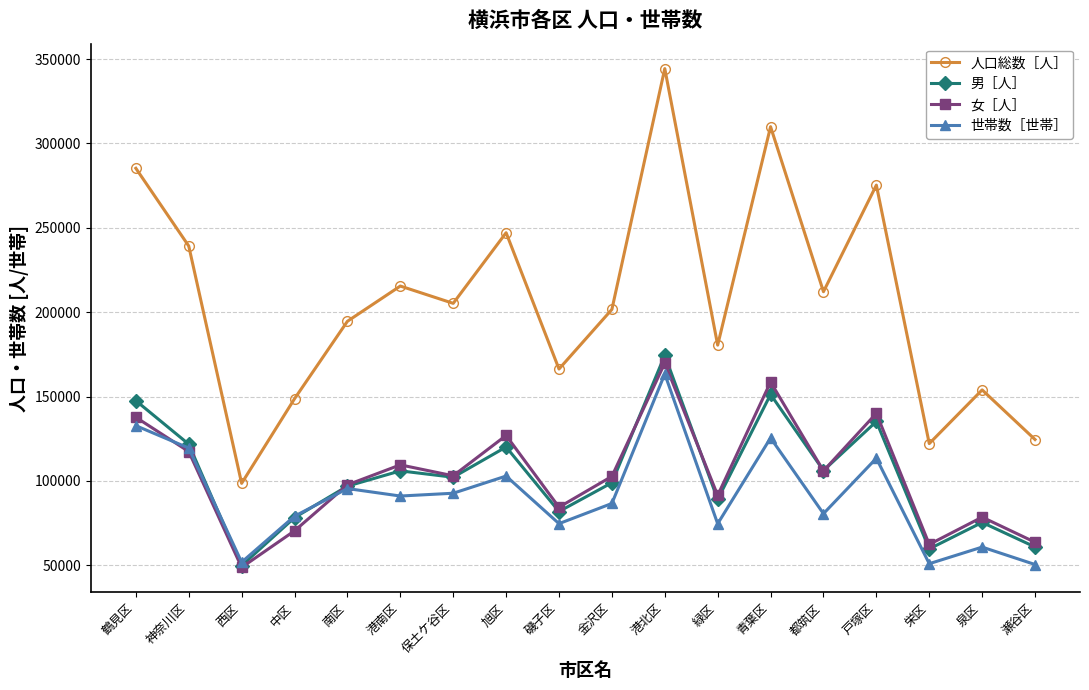

After their last crossing, which series has the higher values: 世帯数［世帯］ or 男［人］?

男［人］